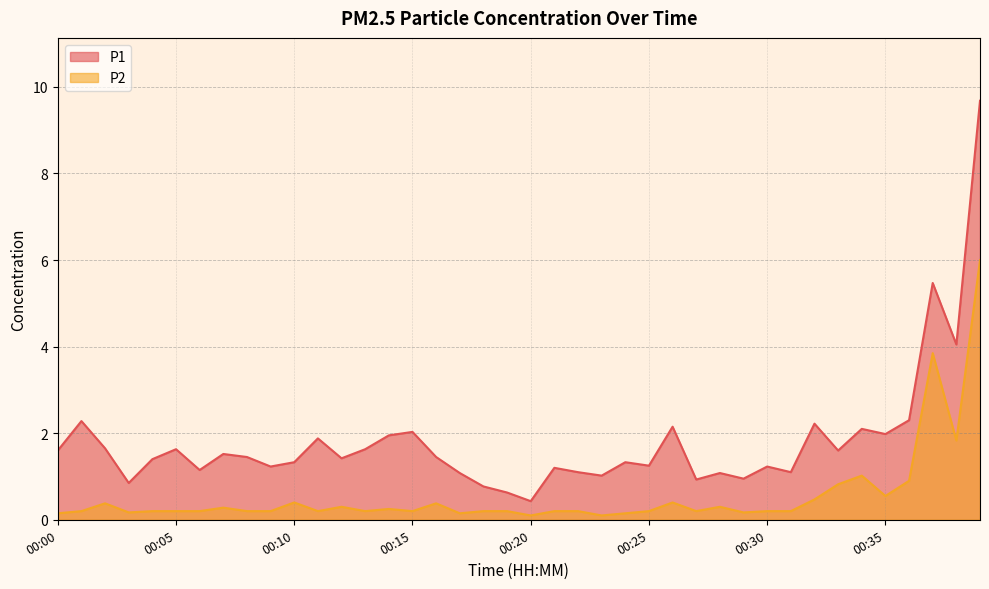

Which series changed the most between 00:22 and 00:33?

P2